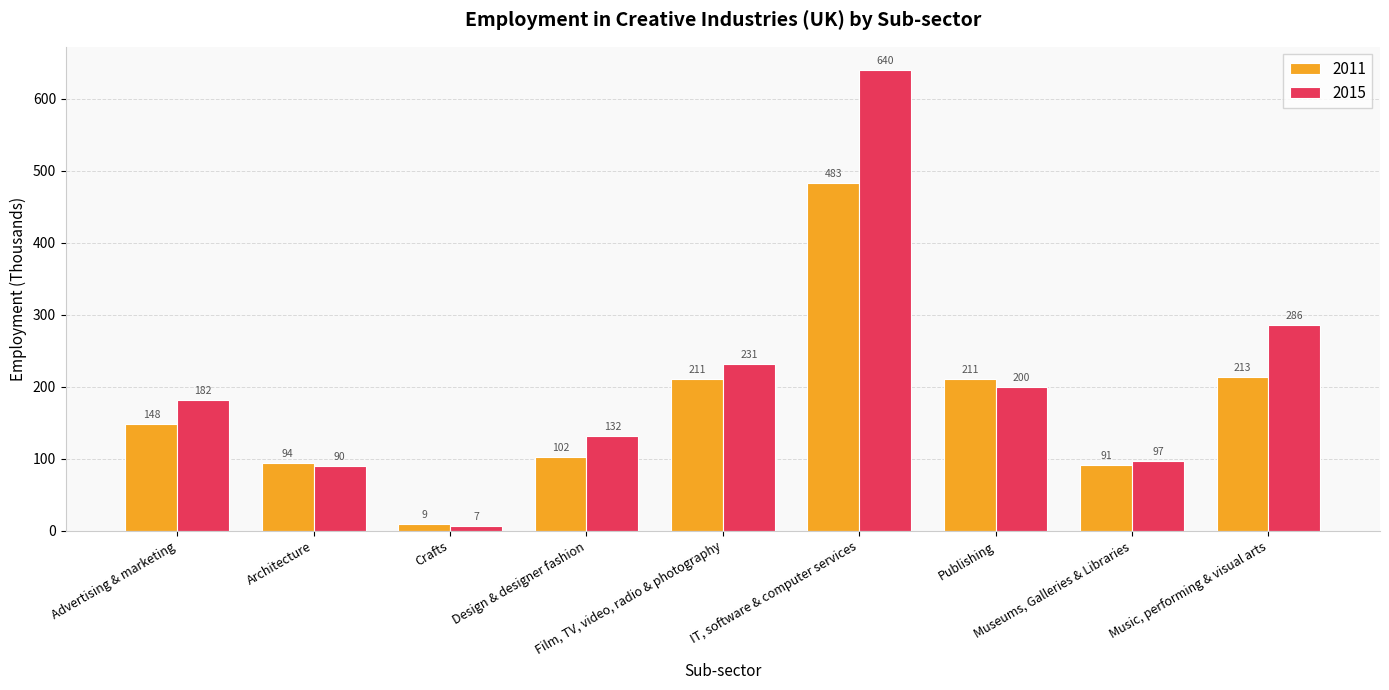

What is the sum of the 2015 values at Publishing and Design & designer fashion?

332